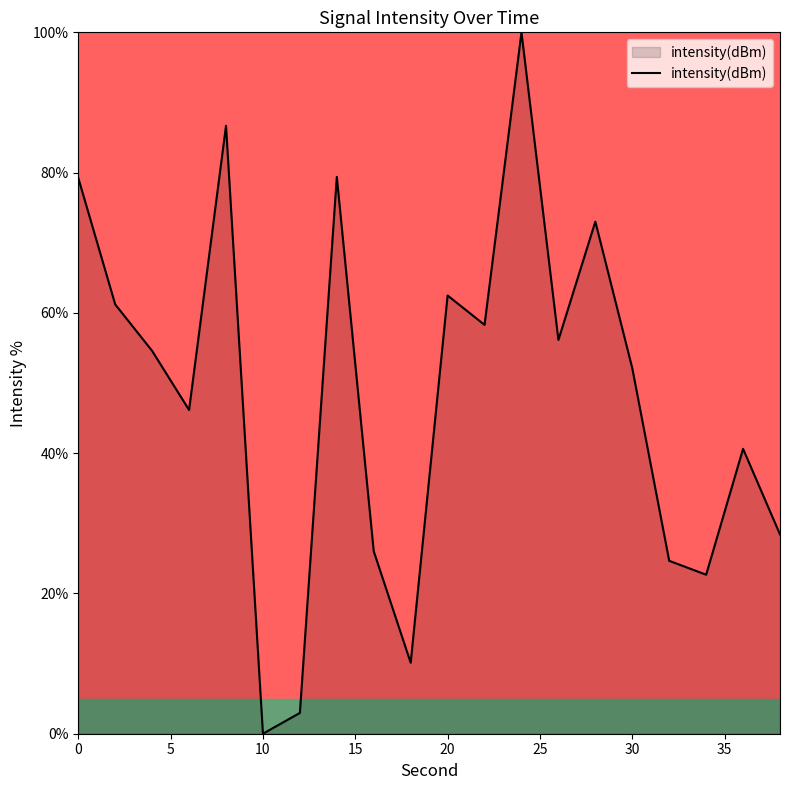

What is the sum of all values?

964.7